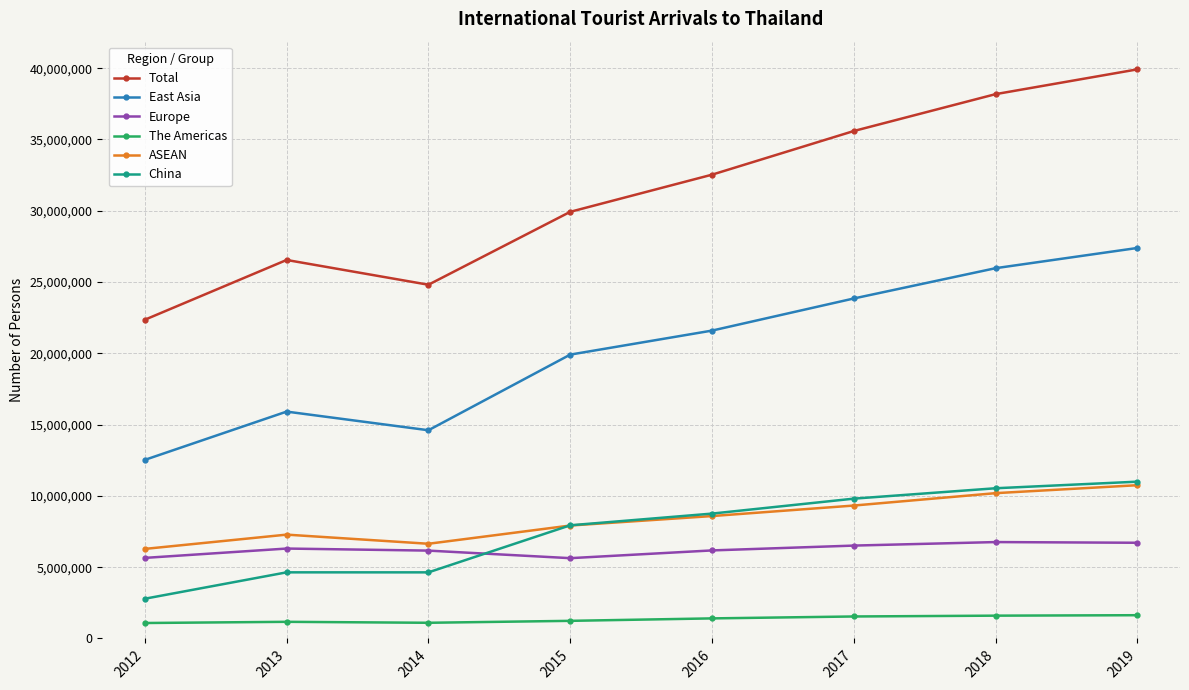

At which label does China reach its minimum?

2012